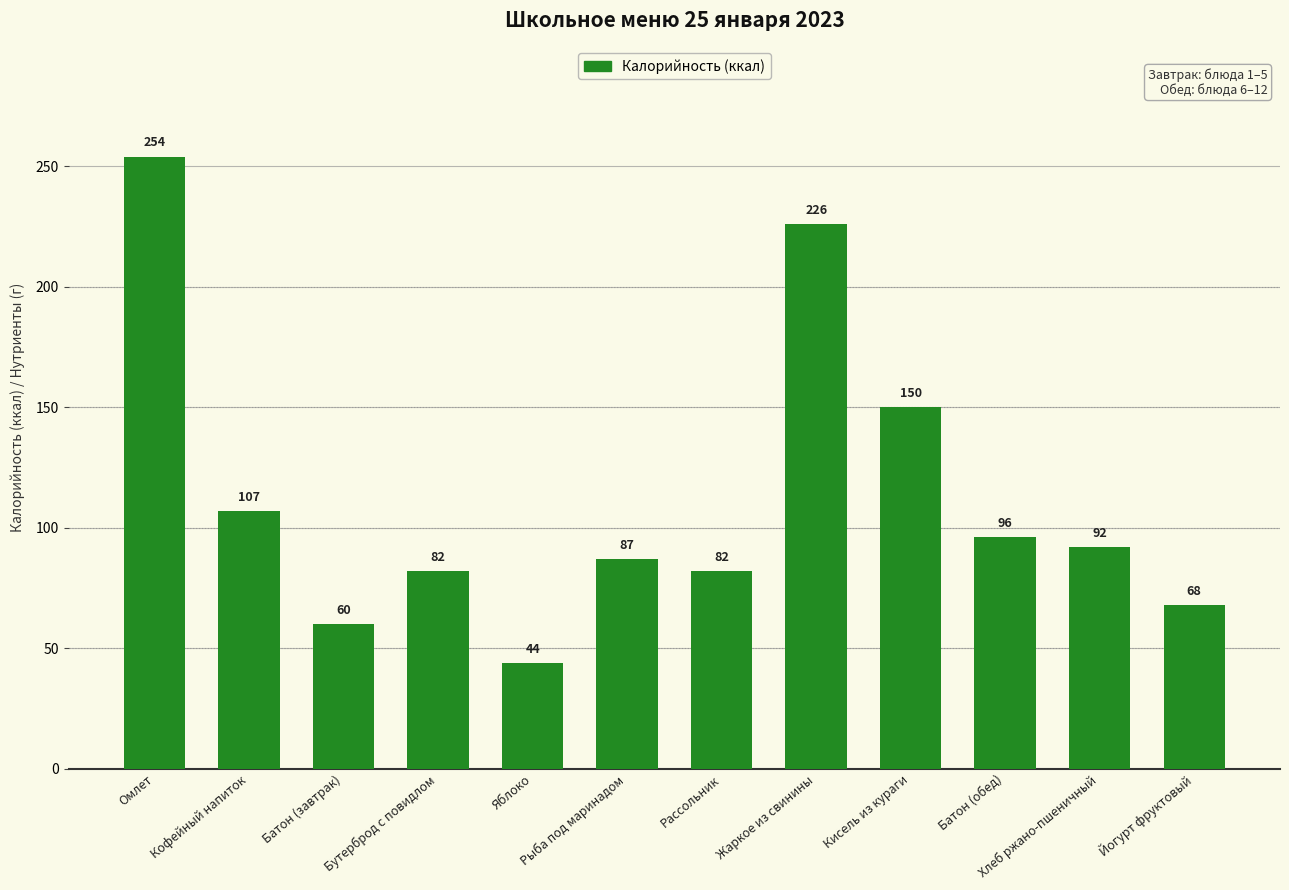

At which category does the chart reach its minimum across all series?

Яблоко